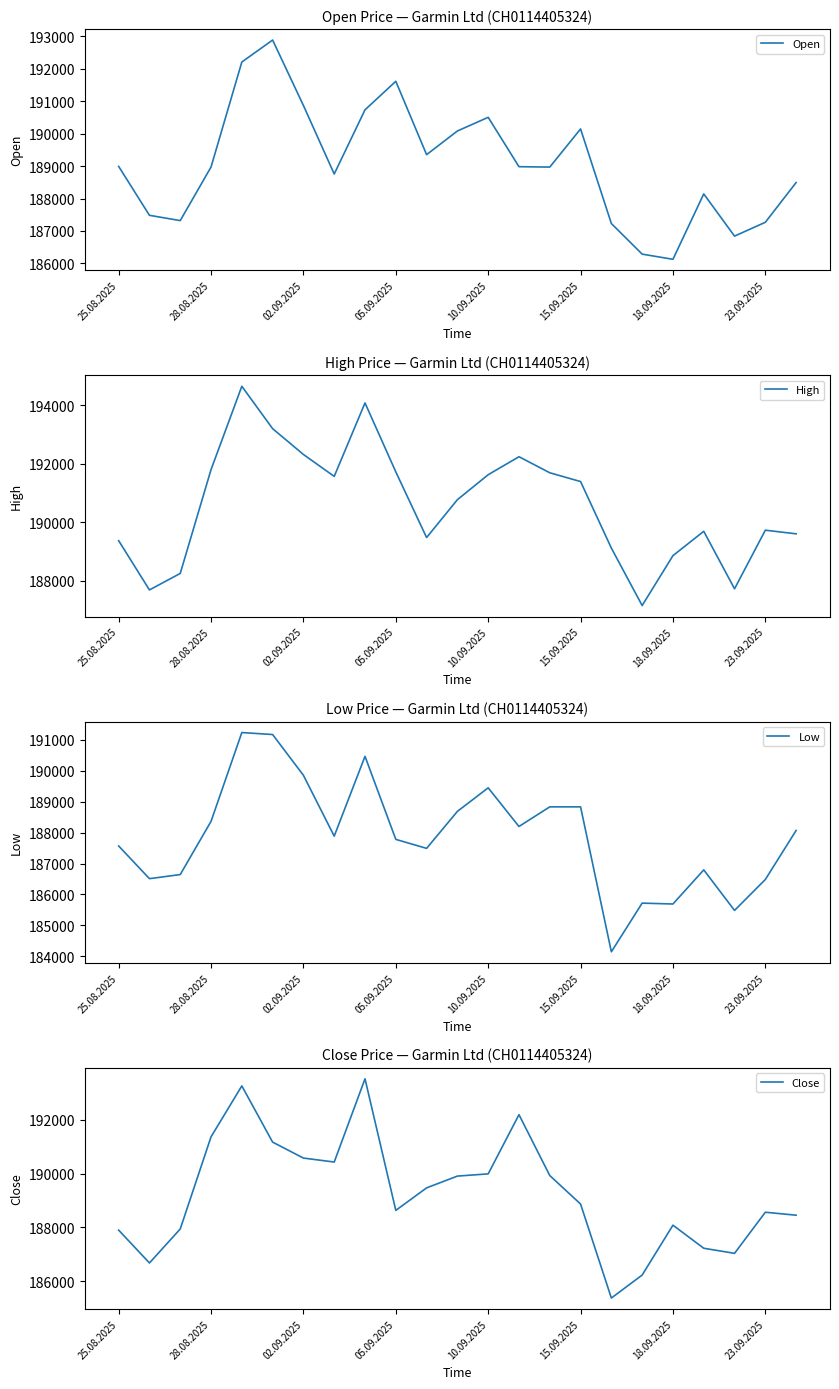

Is this an area chart (filled region under the line)?

No